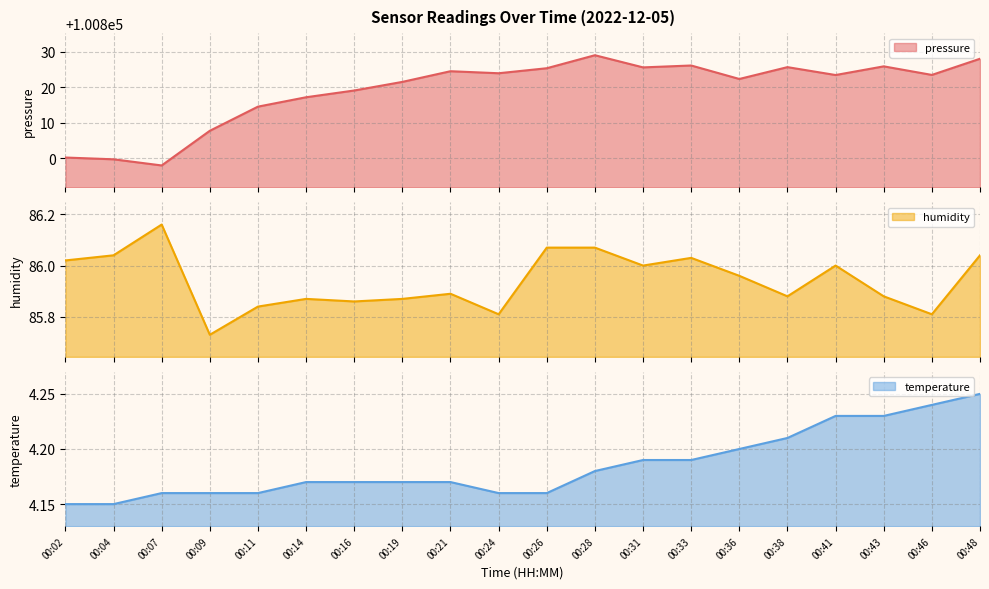

Which category has the lowest value across all series?

00:02